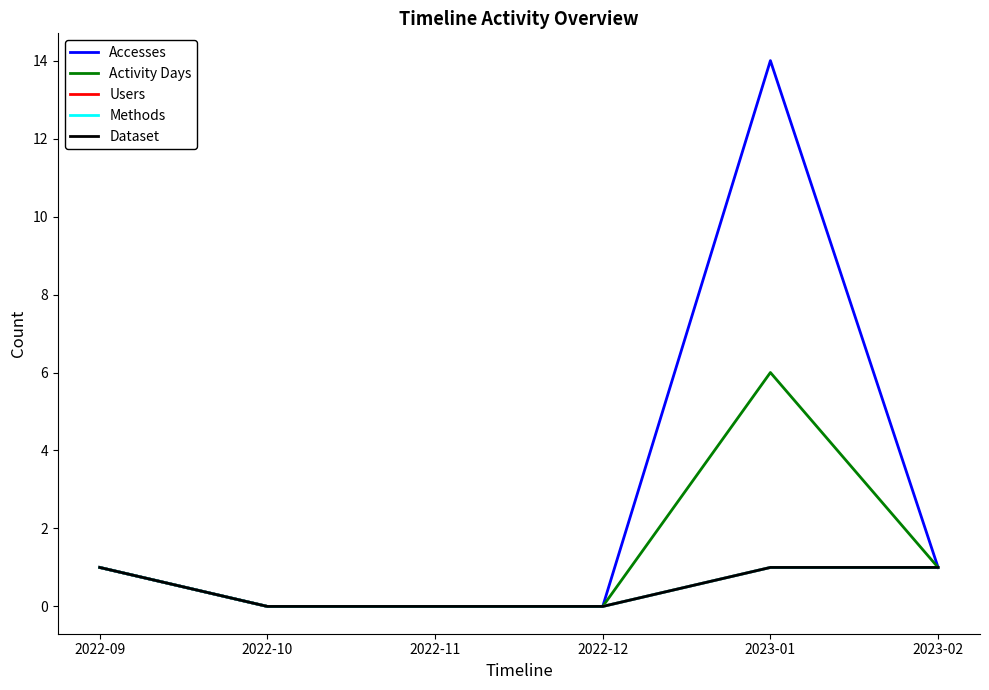

Does the chart have visible grid lines?

No